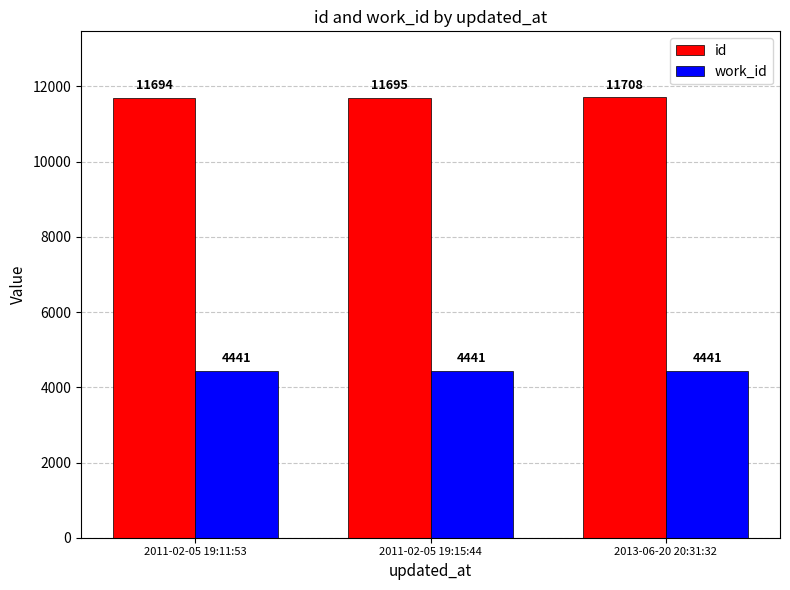

Reading left to right, transcribe all the data shown in this chart.

id: 11694	11695	11708
work_id: 4441	4441	4441